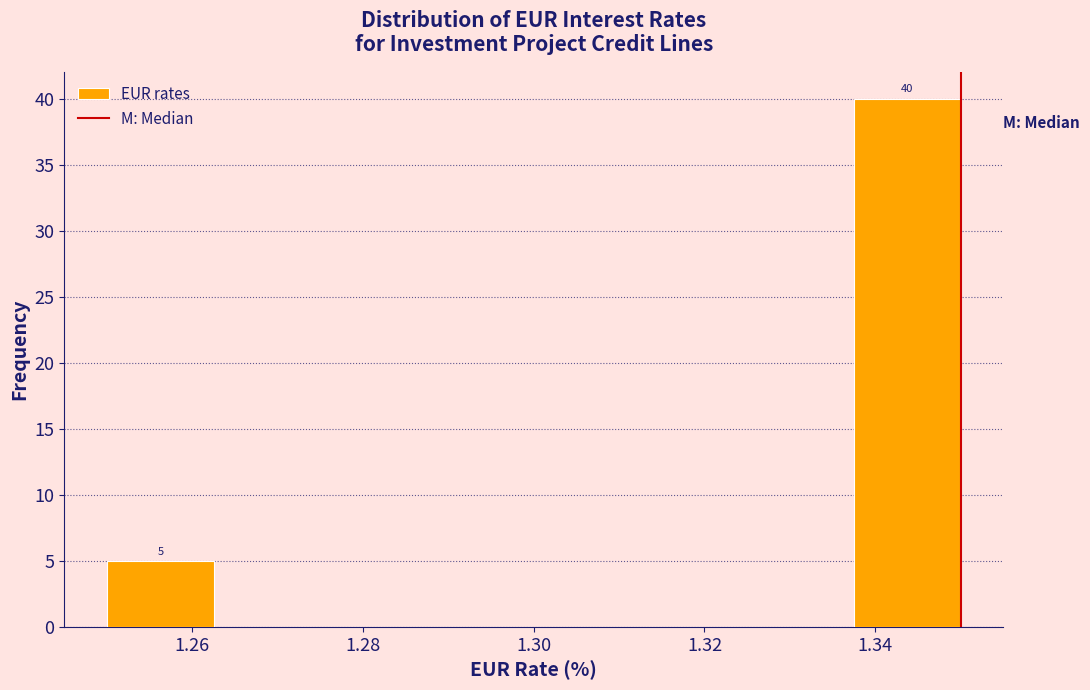

Which range on the x-axis has the tallest bar?

1.338 to 1.350